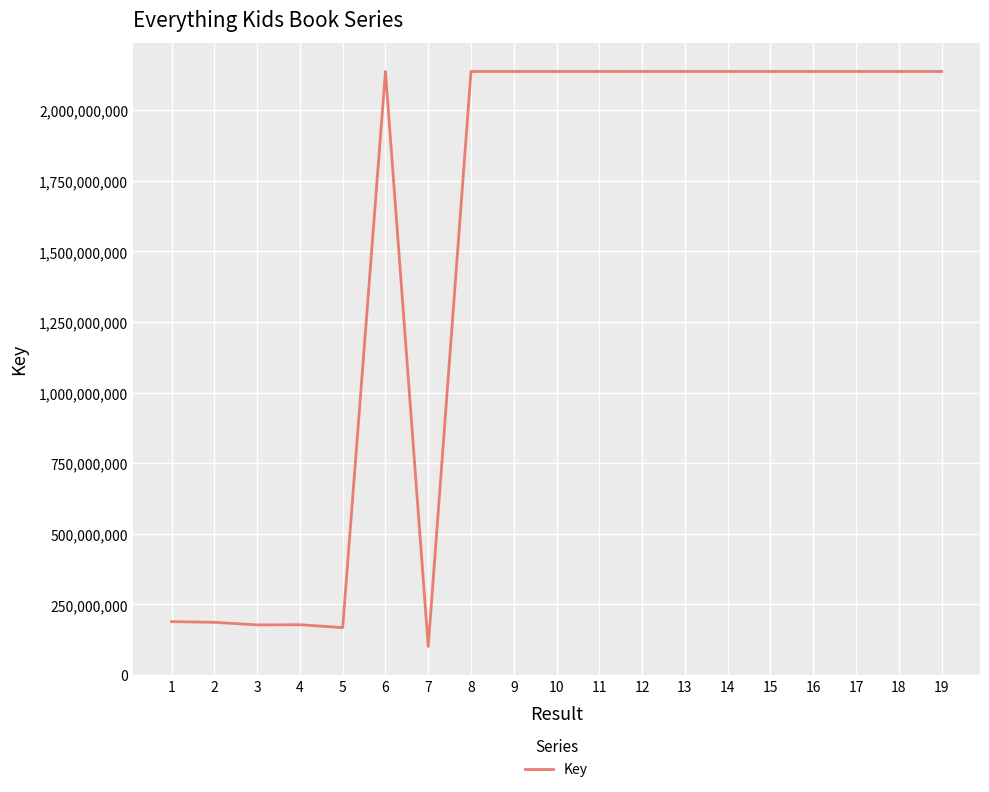

True or false: the data shows 3239369274 at 14.

False